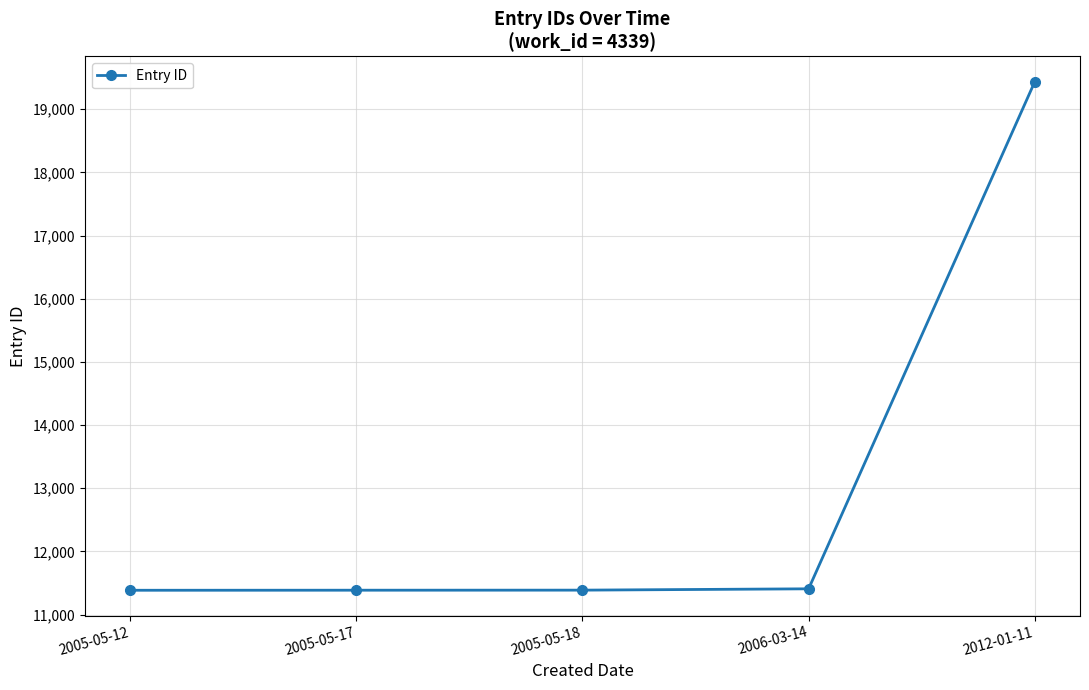

What is the difference between the values at 2012-01-11 and 2006-03-14?

8028